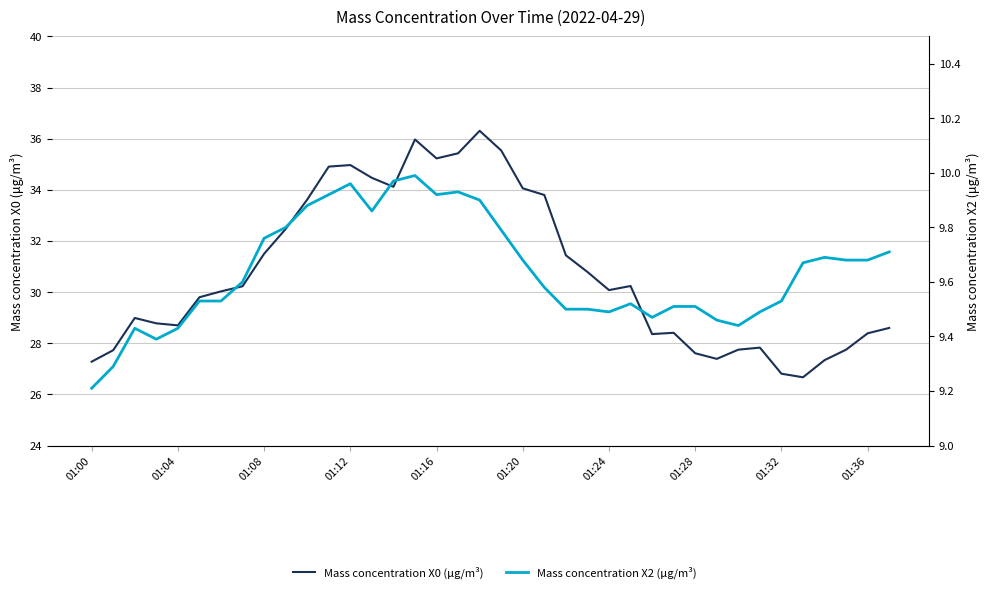

Rank the series by their average value, from highest to lowest.

Mass concentration X0 (μg/m³), Mass concentration X2 (μg/m³)